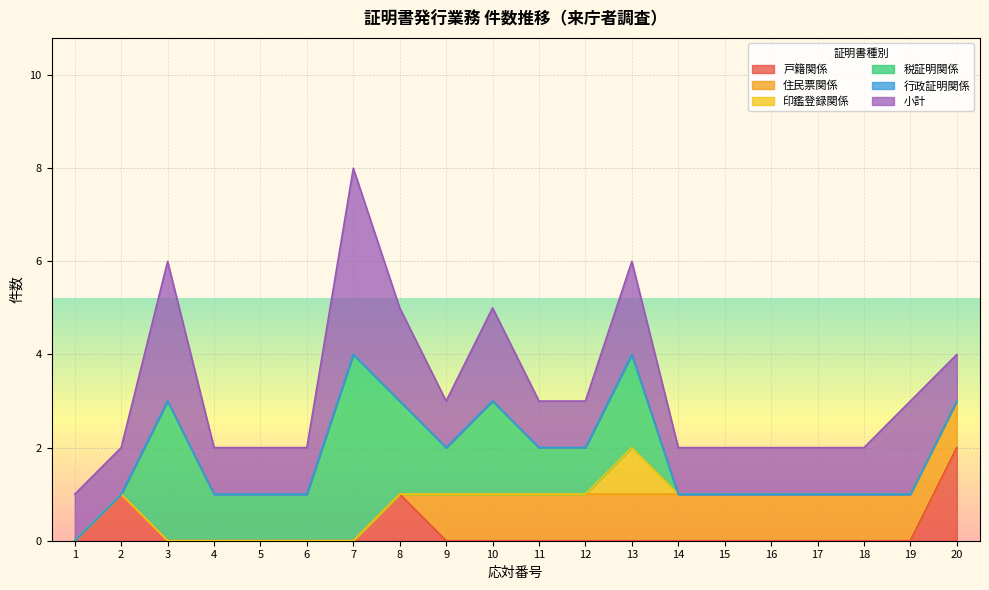

Is the value of 印鑑登録関係 at 19 greater than the value of 税証明関係 at 11?

No